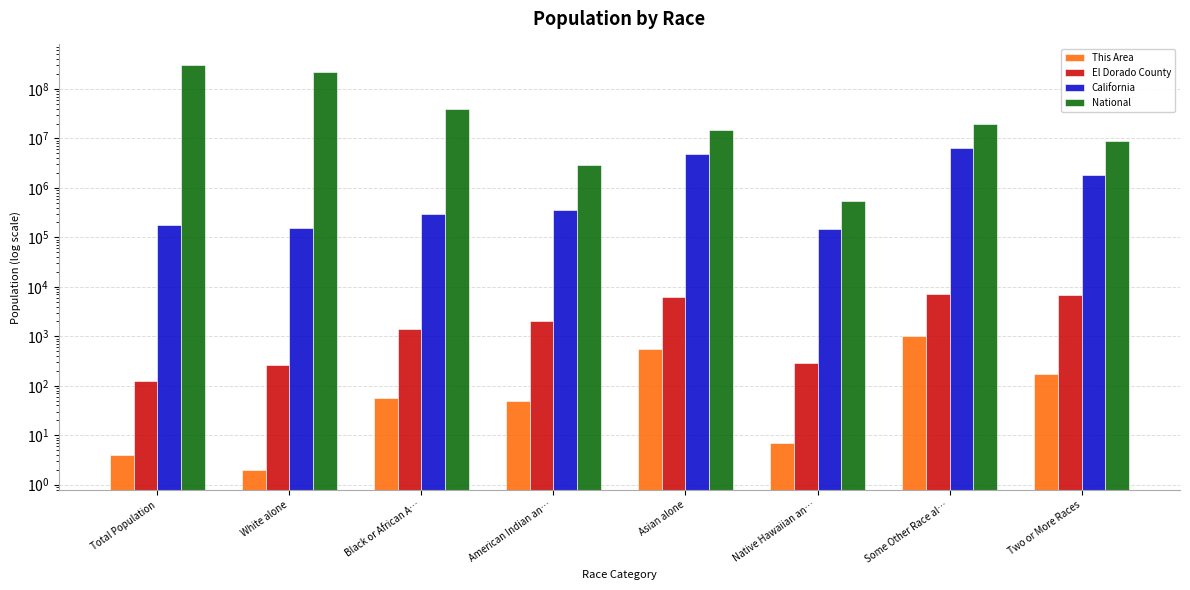

What is the sum of the California values at Asian alone and Total Population?

5042065